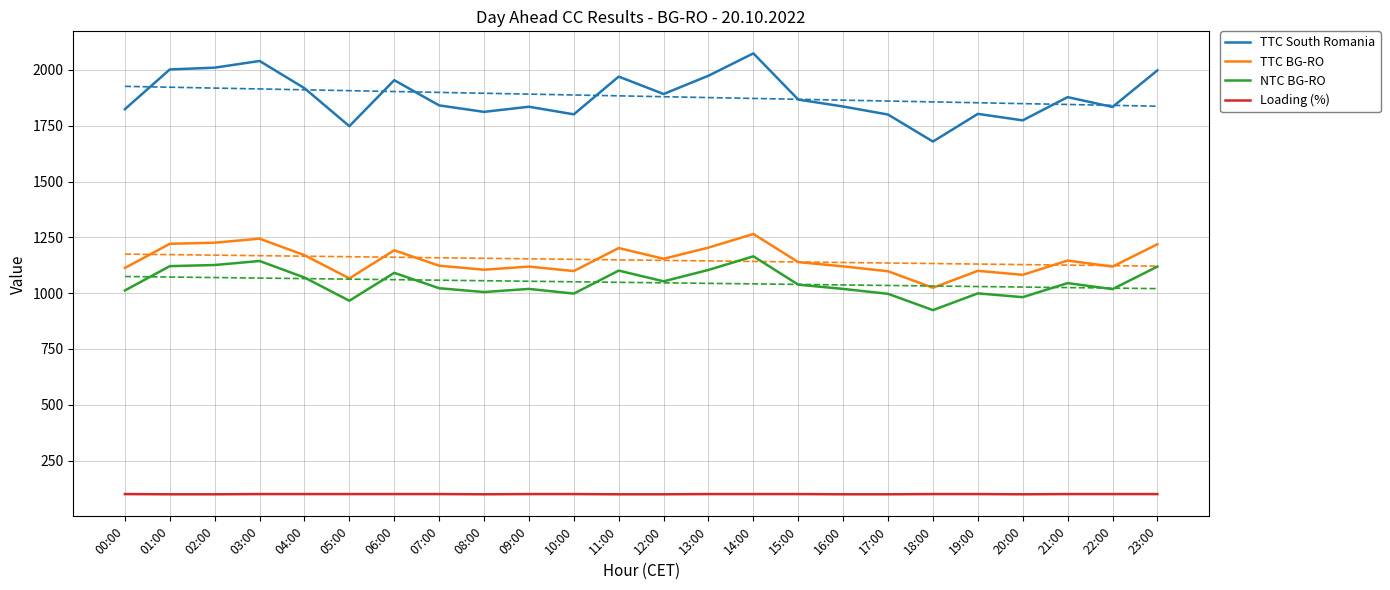

Reading left to right, transcribe all the data shown in this chart.

TTC South Romania: 00:00=1824	01:00=2002	02:00=2010	03:00=2040	04:00=1918	05:00=1748	06:00=1954	07:00=1841	08:00=1812	09:00=1835	10:00=1801	11:00=1970	12:00=1892	13:00=1974	14:00=2074	15:00=1867	16:00=1836	17:00=1800	18:00=1679	19:00=1803	20:00=1774	21:00=1878	22:00=1834	23:00=1998
TTC BG-RO: 00:00=1113	01:00=1221	02:00=1226	03:00=1244	04:00=1170	05:00=1066	06:00=1192	07:00=1123	08:00=1105	09:00=1119	10:00=1099	11:00=1202	12:00=1154	13:00=1204	14:00=1265	15:00=1139	16:00=1120	17:00=1098	18:00=1024	19:00=1100	20:00=1082	21:00=1146	22:00=1119	23:00=1219
NTC BG-RO: 00:00=1012	01:00=1121	02:00=1126	03:00=1144	04:00=1070	05:00=966	06:00=1091	07:00=1022	08:00=1005	09:00=1019	10:00=998	11:00=1101	12:00=1053	13:00=1104	14:00=1165	15:00=1038	16:00=1019	17:00=997	18:00=924	19:00=999	20:00=982	21:00=1045	22:00=1018	23:00=1119
Loading (%): 00:00=100	01:00=99	02:00=99	03:00=100	04:00=100	05:00=100	06:00=100	07:00=100	08:00=99	09:00=100	10:00=100	11:00=99	12:00=99	13:00=100	14:00=100	15:00=100	16:00=99	17:00=99	18:00=100	19:00=100	20:00=99	21:00=100	22:00=100	23:00=100